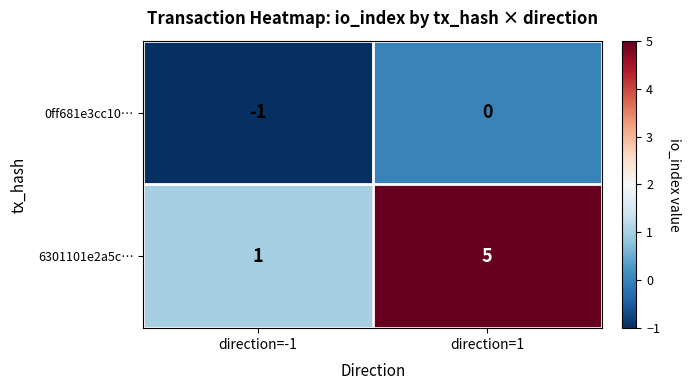

What is the sum of all 6301101e2a5c… values?

6